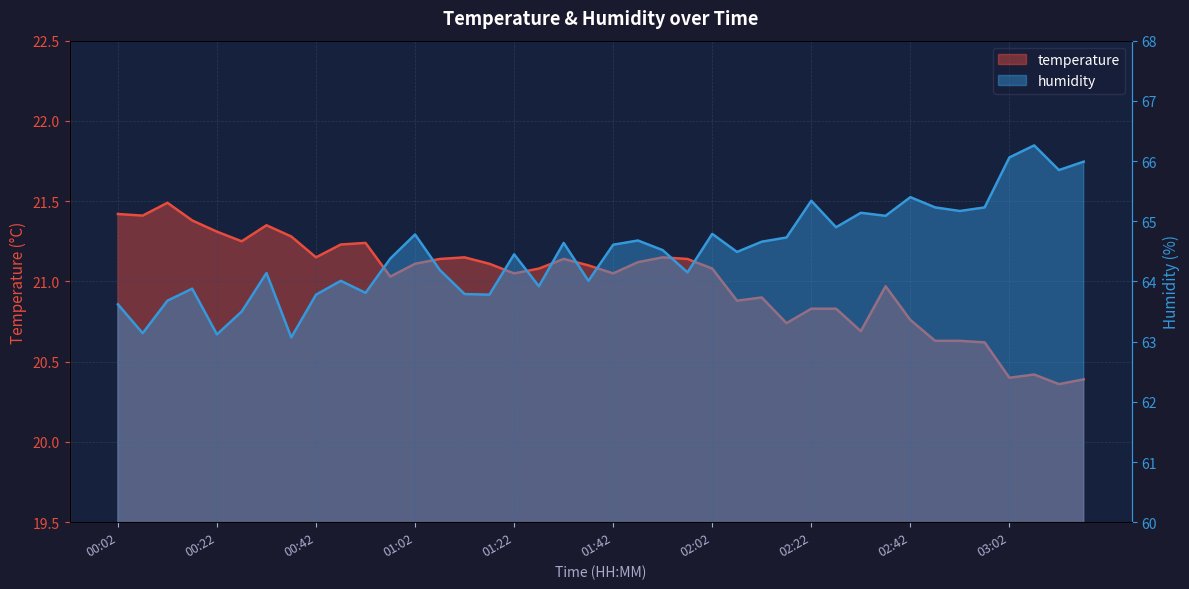

True or false: temperature has more than 0 interior local peaks.

True